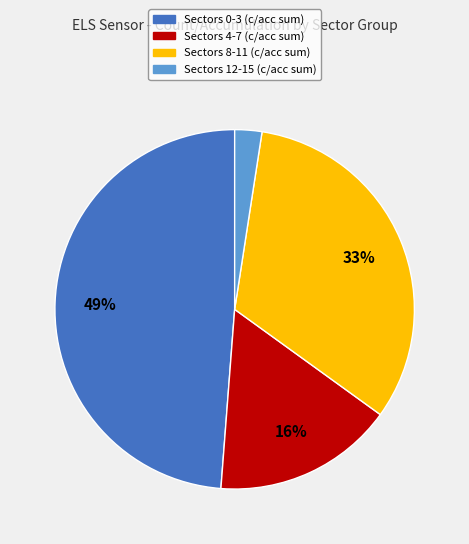

To the nearest percent, what is the average slice percentage?

25%